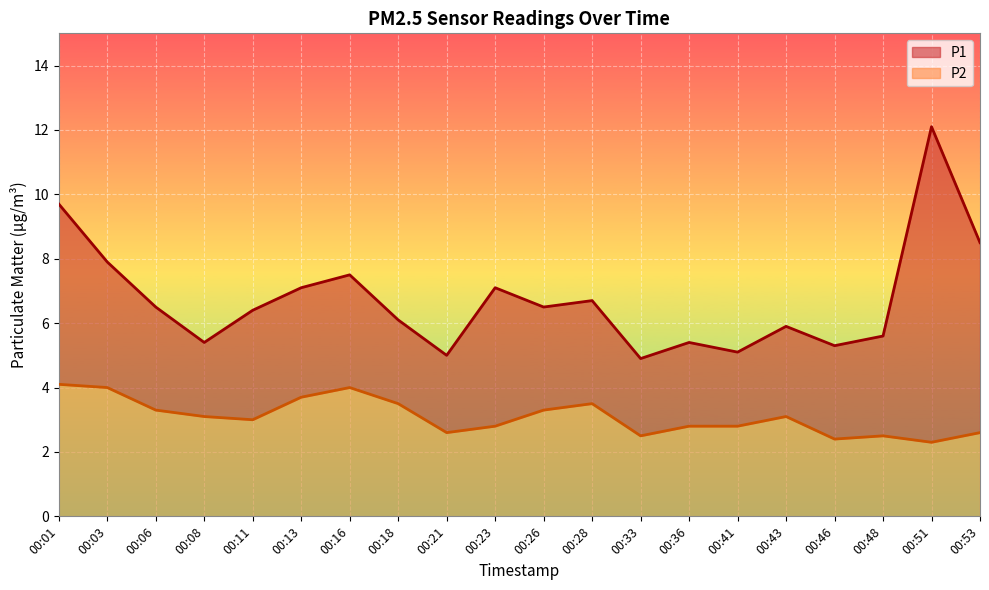

Rank the series by their average value, from highest to lowest.

P1, P2